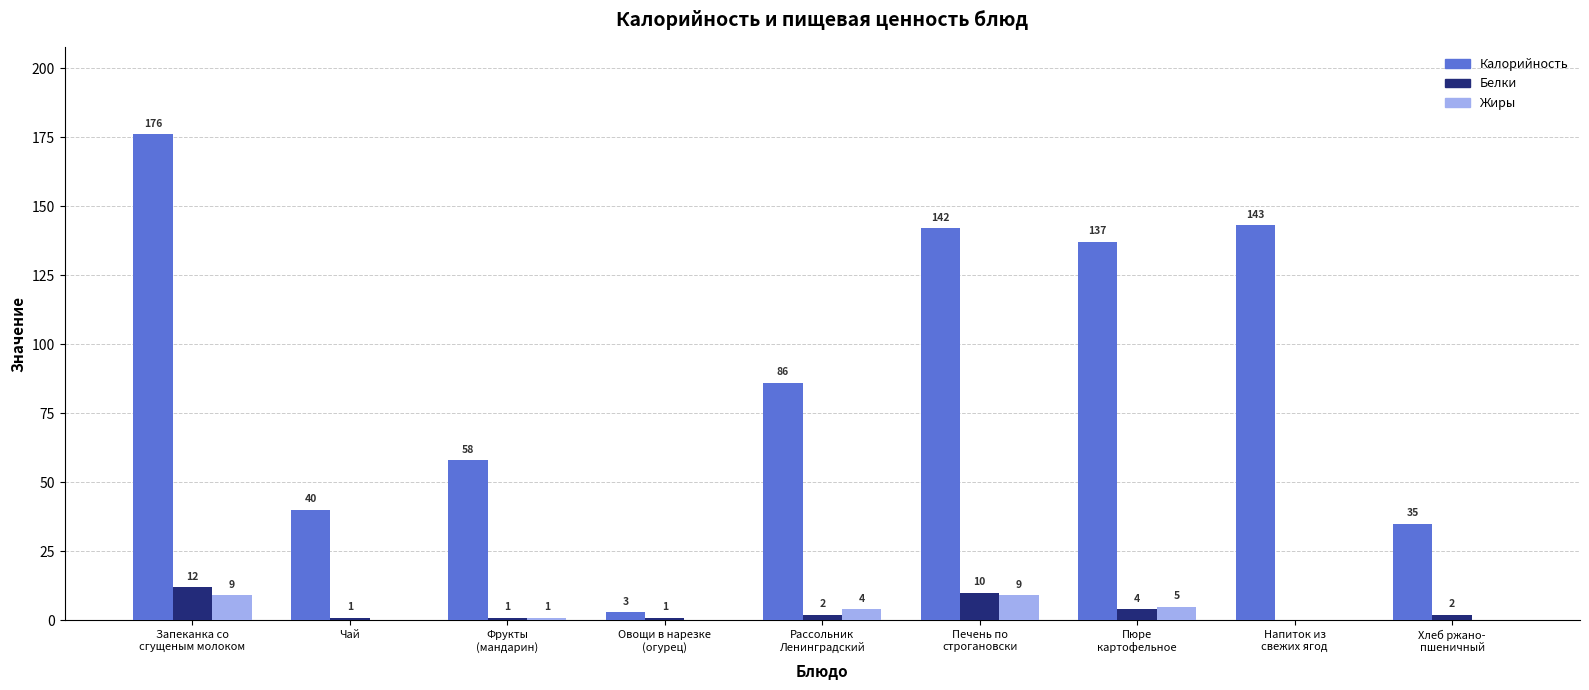

The Калорийность series shows 176 at Запеканка со
сгущеным молоком. True or false?

True